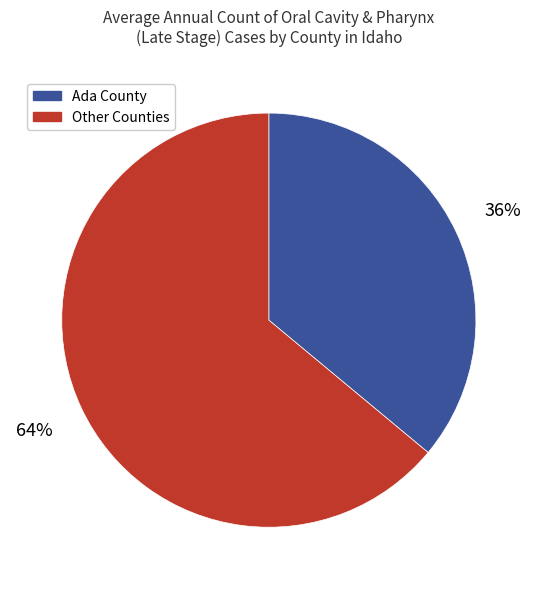

How many slices are in this pie chart?

2